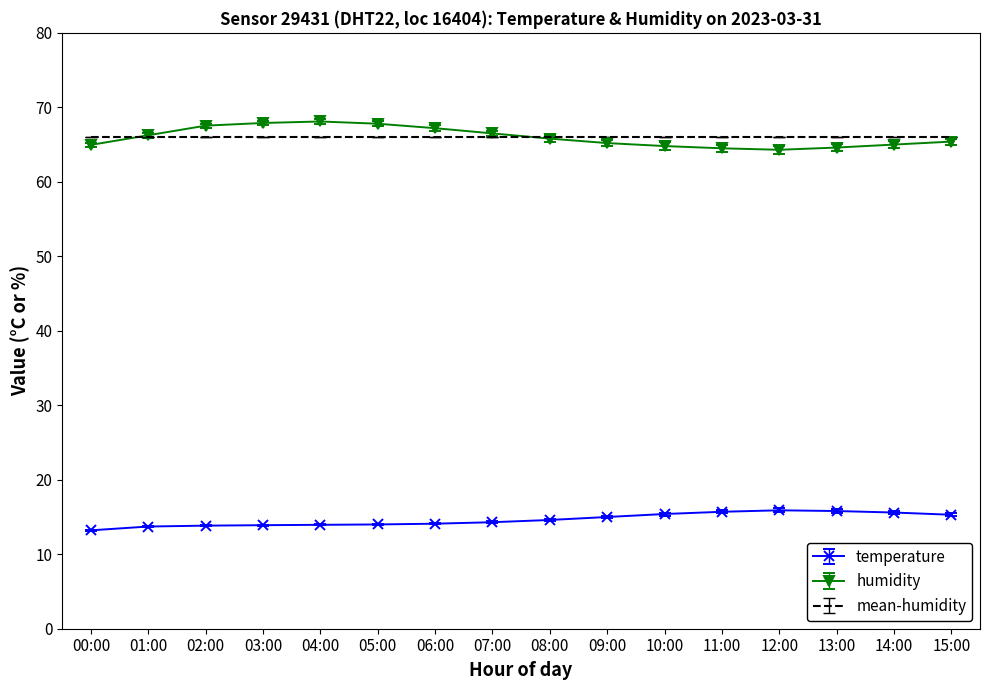

The mean-humidity series shows 86.6 at 15:00. True or false?

False